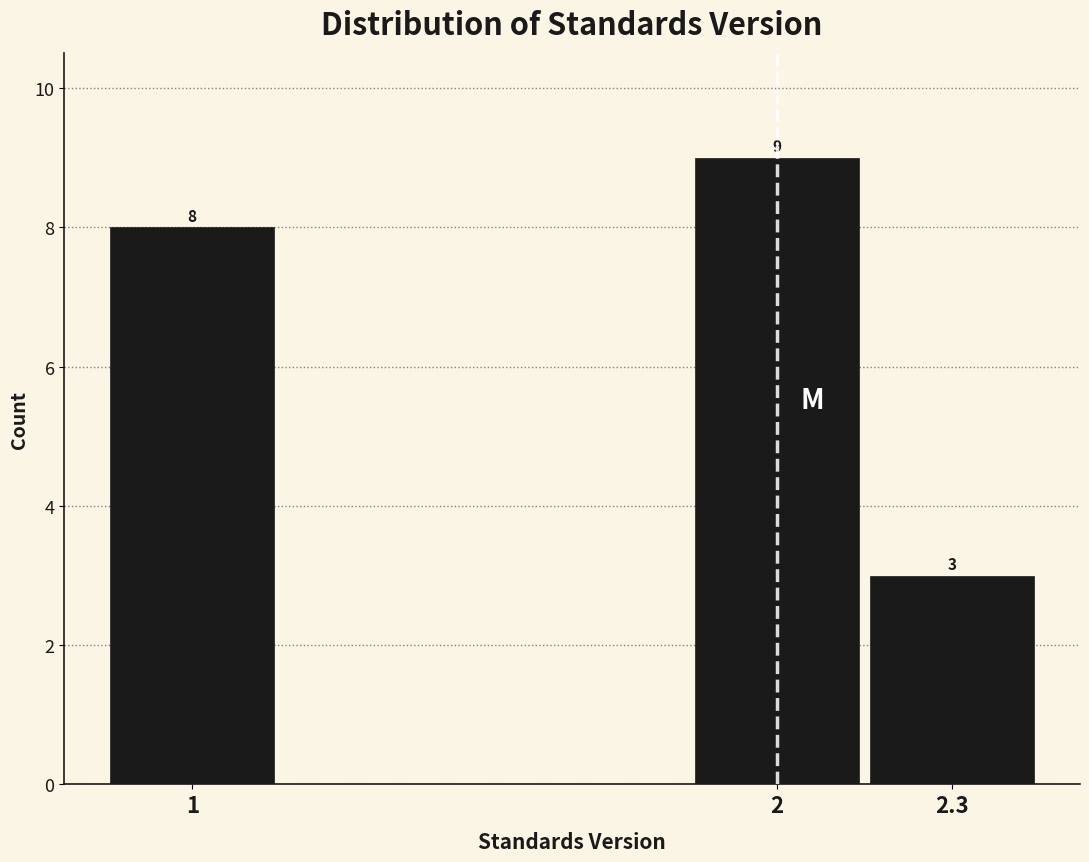

Reading right to left, list all the values displayed in this chart.

2.3=3	2=9	1=8